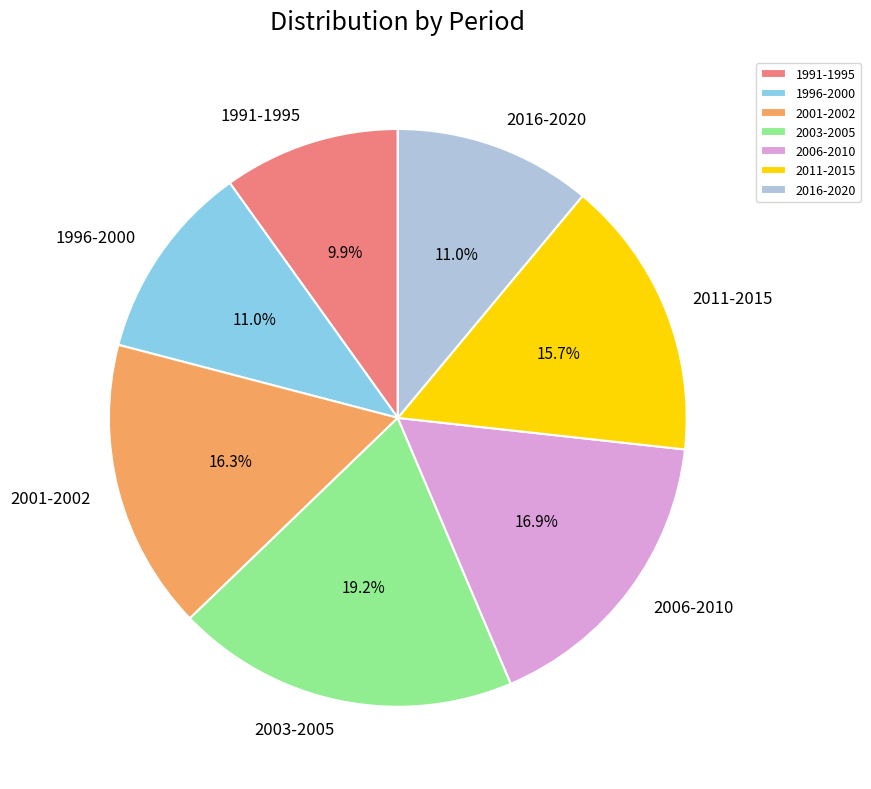

Is there any slice that represents more than half of the pie?

No